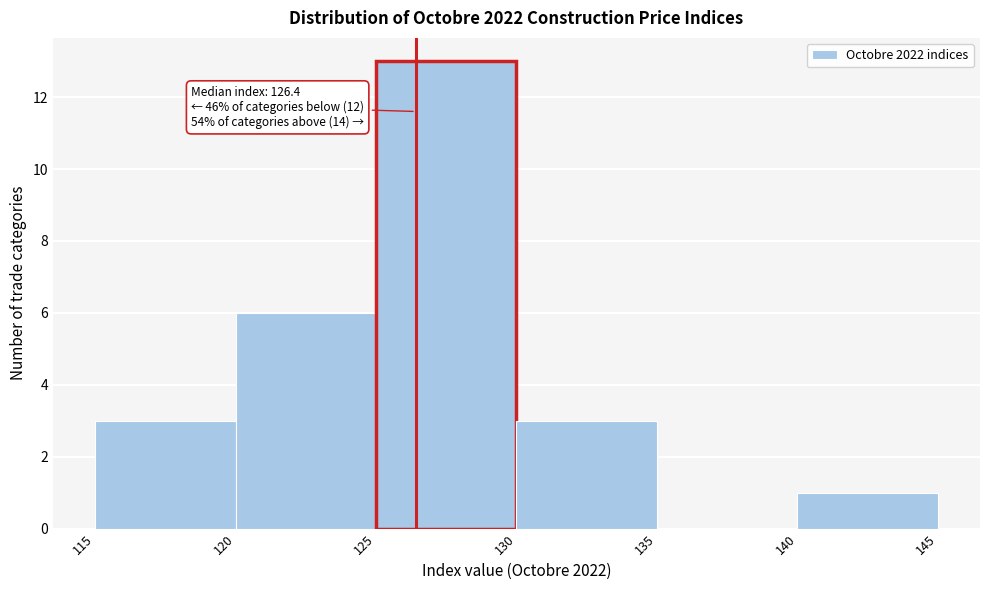

Which range on the x-axis has the tallest bar?

125 to 130